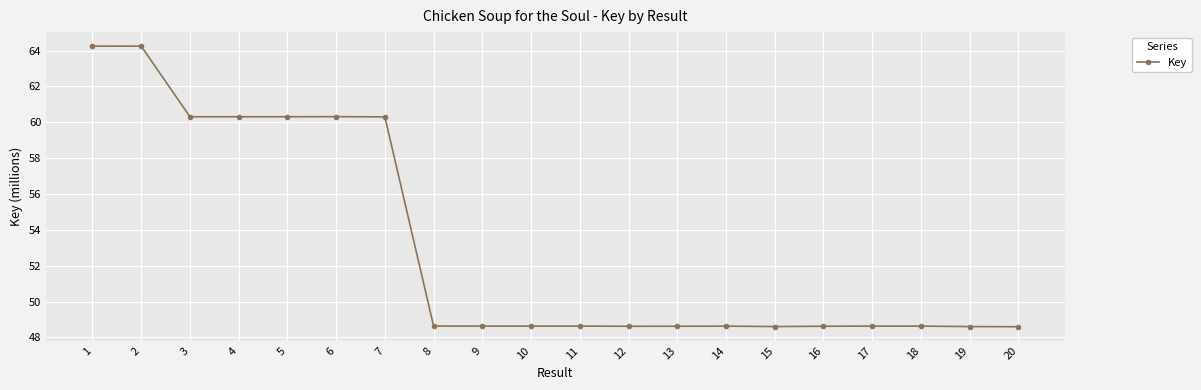

Is it true that the value at 15 is 27.7?

False